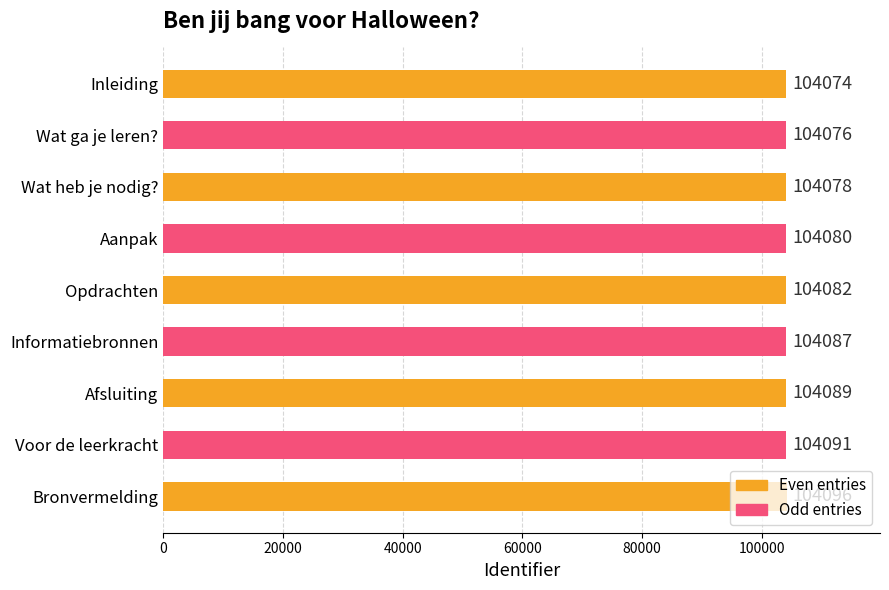

What is the label of the 9th bar from the top?

Bronvermelding